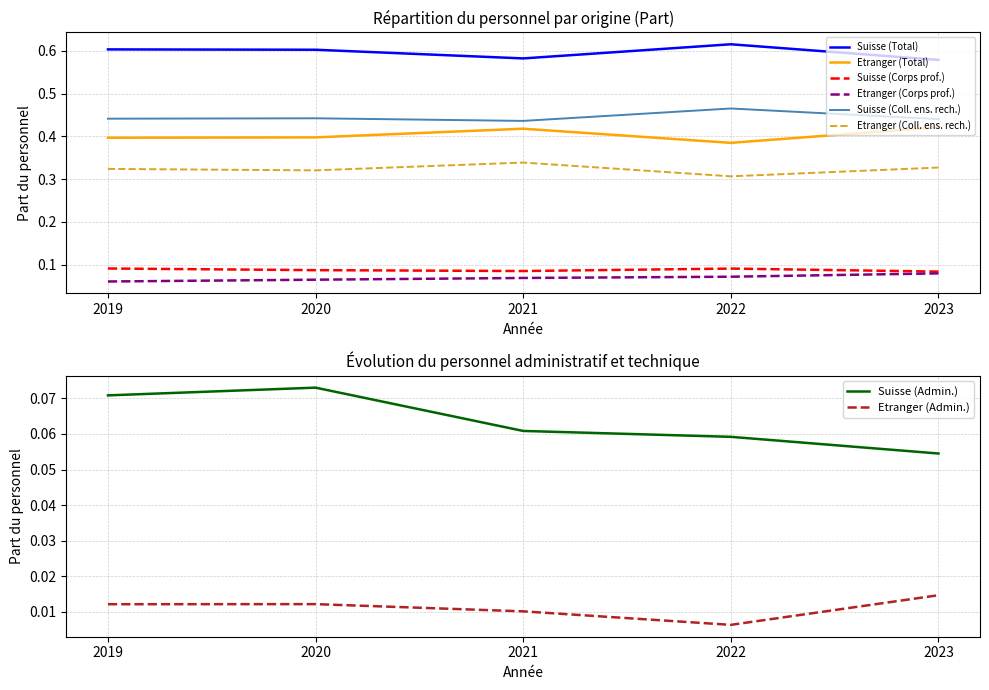

Rank the categories by Etranger (Coll. ens. rech.) value from highest to lowest.

2021, 2023, 2019, 2020, 2022